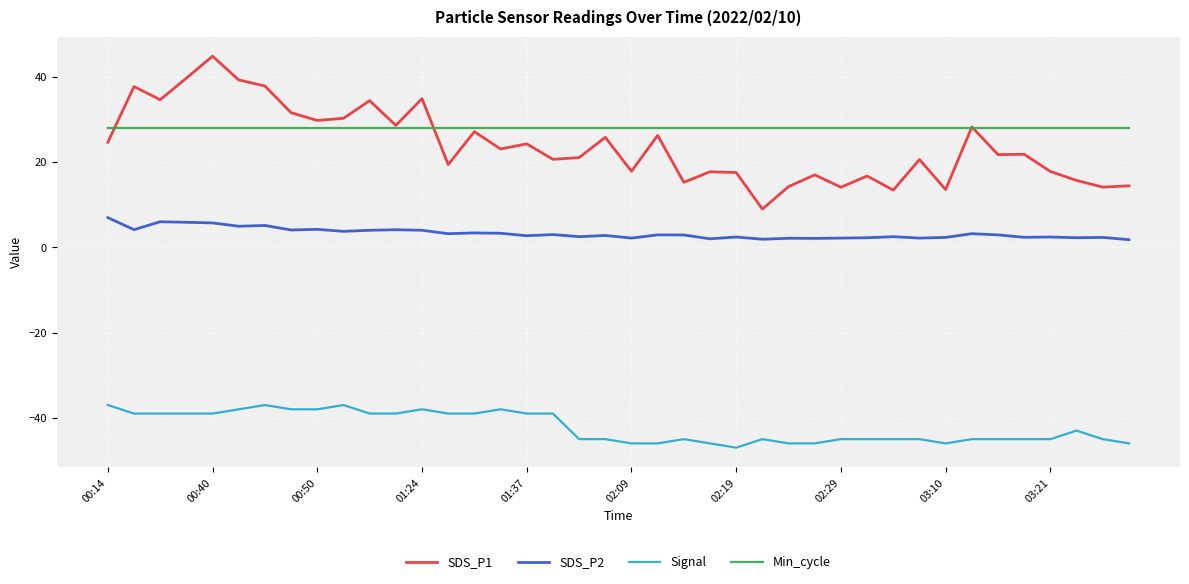

Which series has the largest range (max minus min)?

SDS_P1